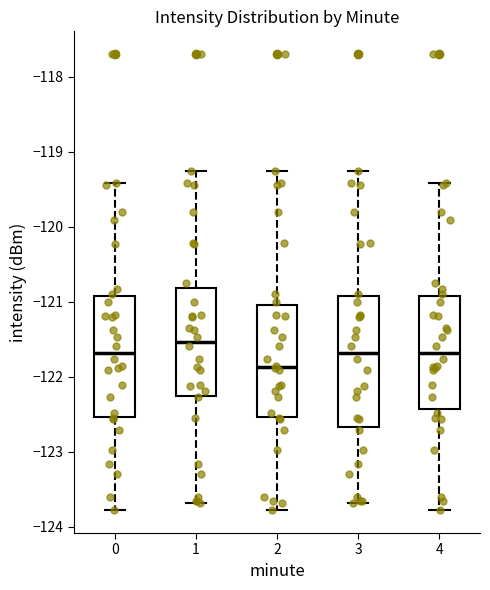

Reading left to right, read every box against the y-axis: the position of its median line, the range the box covers, and the ends of its whiskers. The values are not printed on the chart, so give them approximately, as read against the axis.

0: median -121.7, box -122.5 to -120.9, whiskers -123.8 to -119.4
1: median -121.5, box -122.3 to -120.8, whiskers -123.7 to -119.2
2: median -121.9, box -122.5 to -121.0, whiskers -123.8 to -119.2
3: median -121.7, box -122.7 to -120.9, whiskers -123.7 to -119.2
4: median -121.7, box -122.4 to -120.9, whiskers -123.8 to -119.4